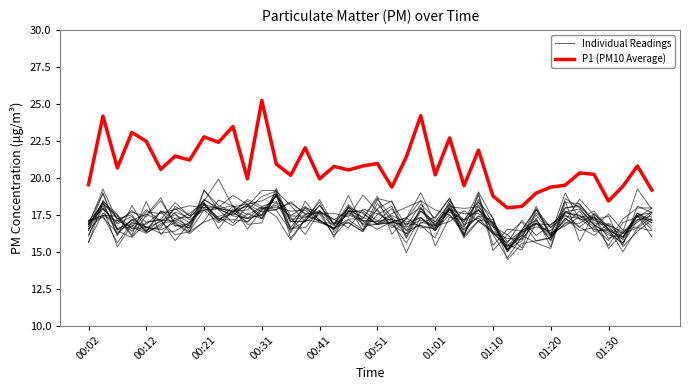

What is the difference between the highest and lowest values at 33?

2.6